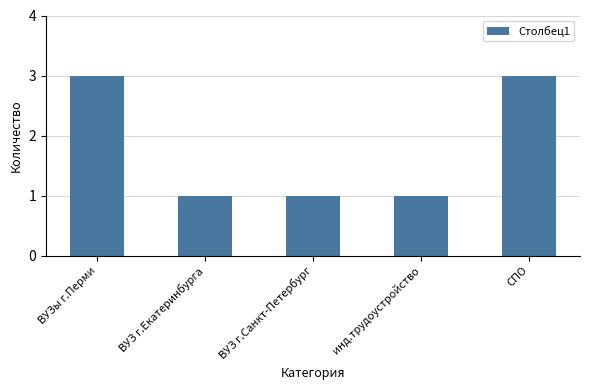

What is the label of the 4th bar from the right?

ВУЗ г.Екатеринбурга